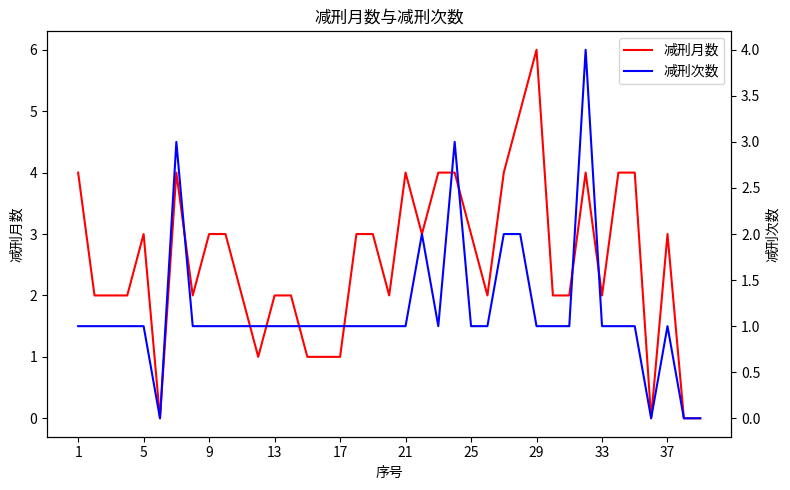

The value of 减刑月数 at 29 is 6. True or false?

True